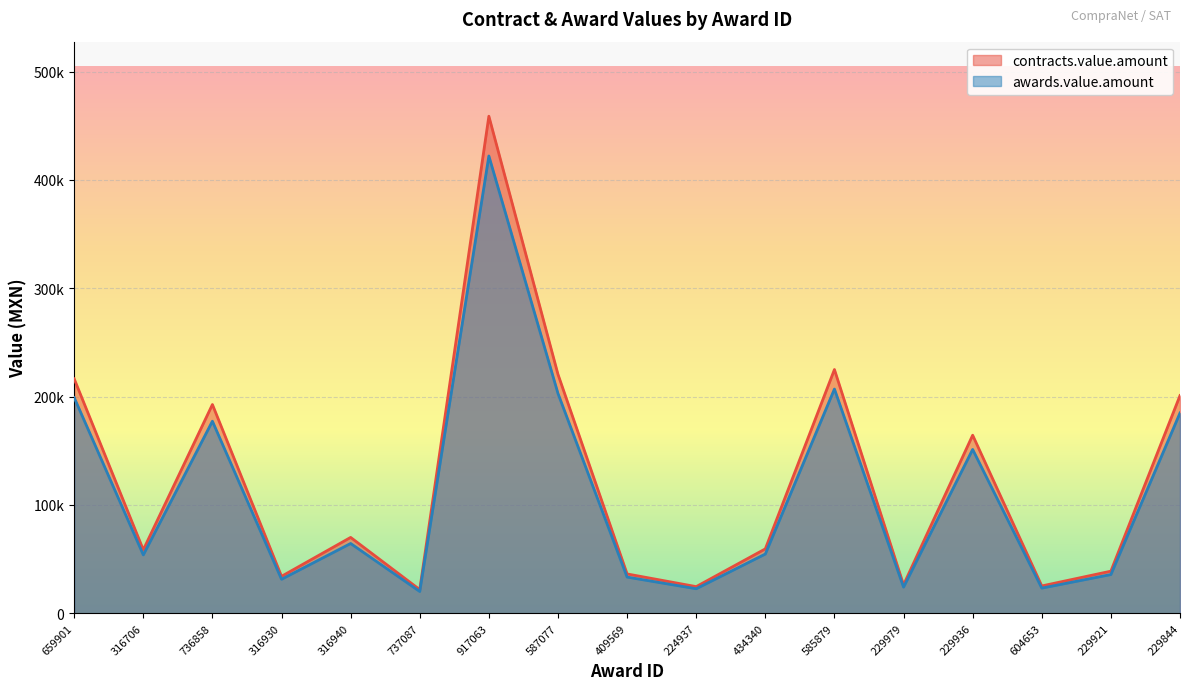

What is the difference between the maximum and minimum values in the contracts.value.amount series?

437078.0